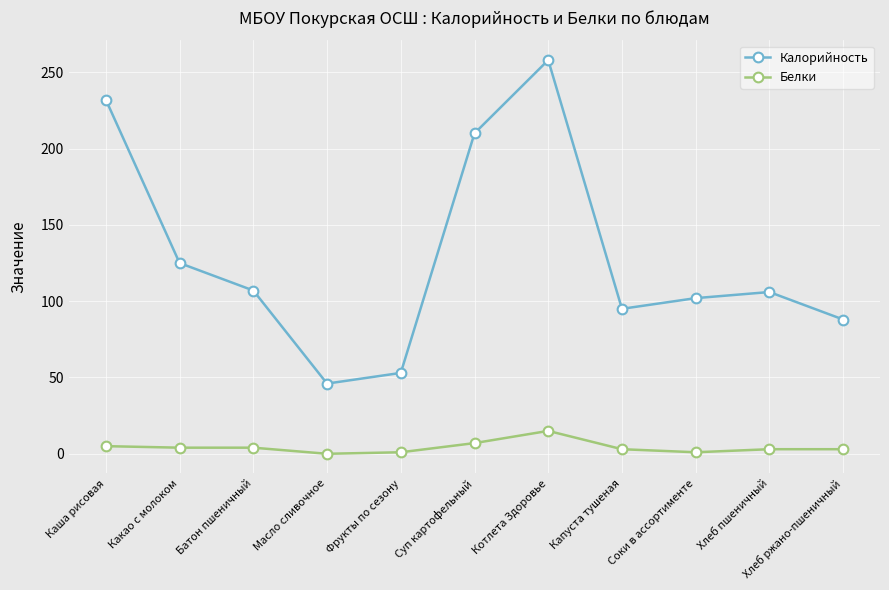

What value does the Калорийность series have at Хлеб пшеничный?

106